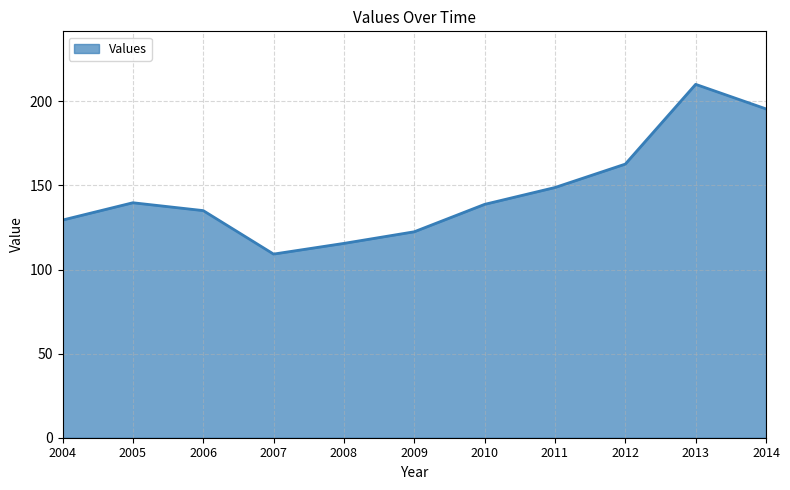

What is the approximate value at 2009?

122.4